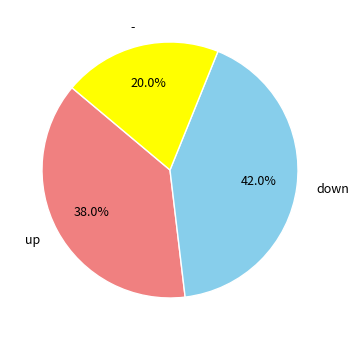

Is there any slice that represents more than half of the pie?

No